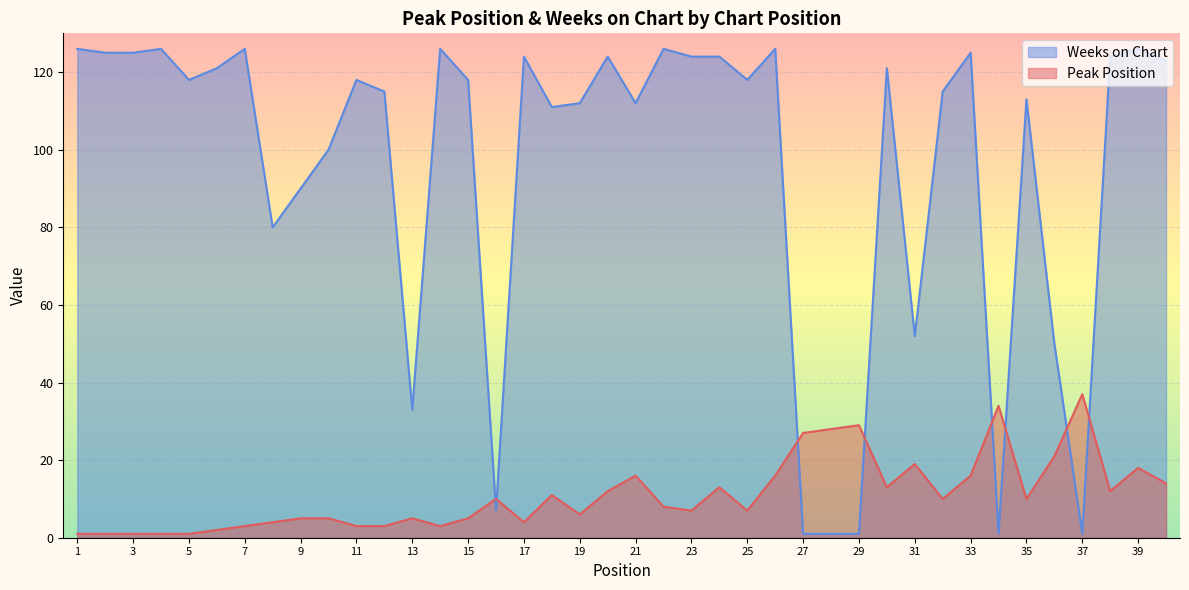

True or false: Weeks on Chart and Peak Position cross at least once.

True